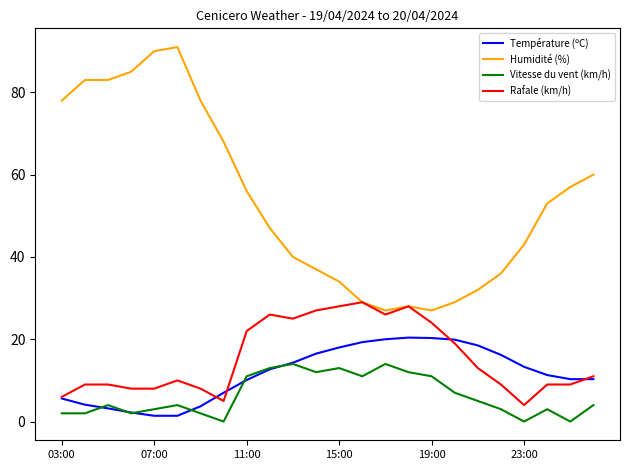

Which series has the largest total across all categories?

Humidité (%)